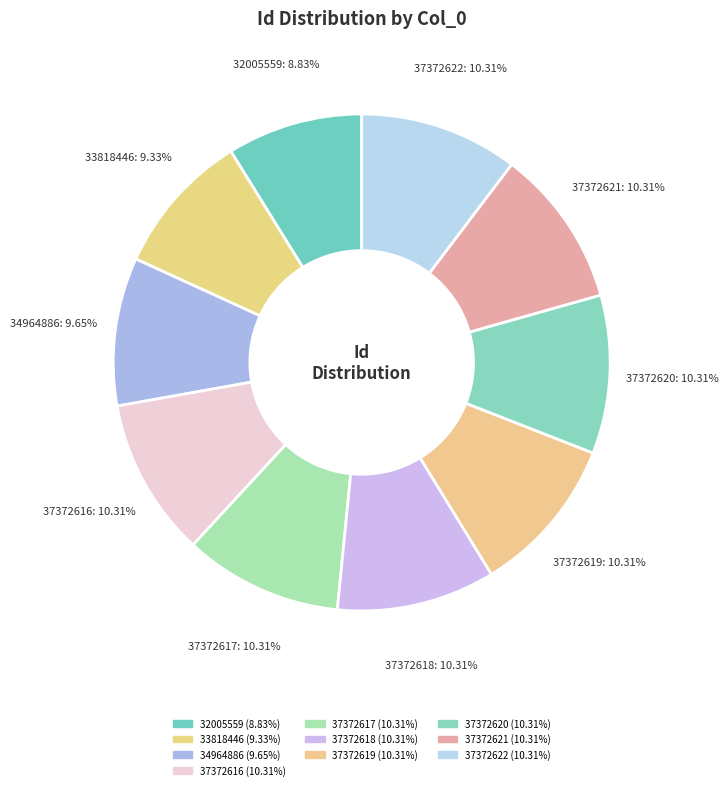

Between 37372618 and 37372621, which is larger?

37372621